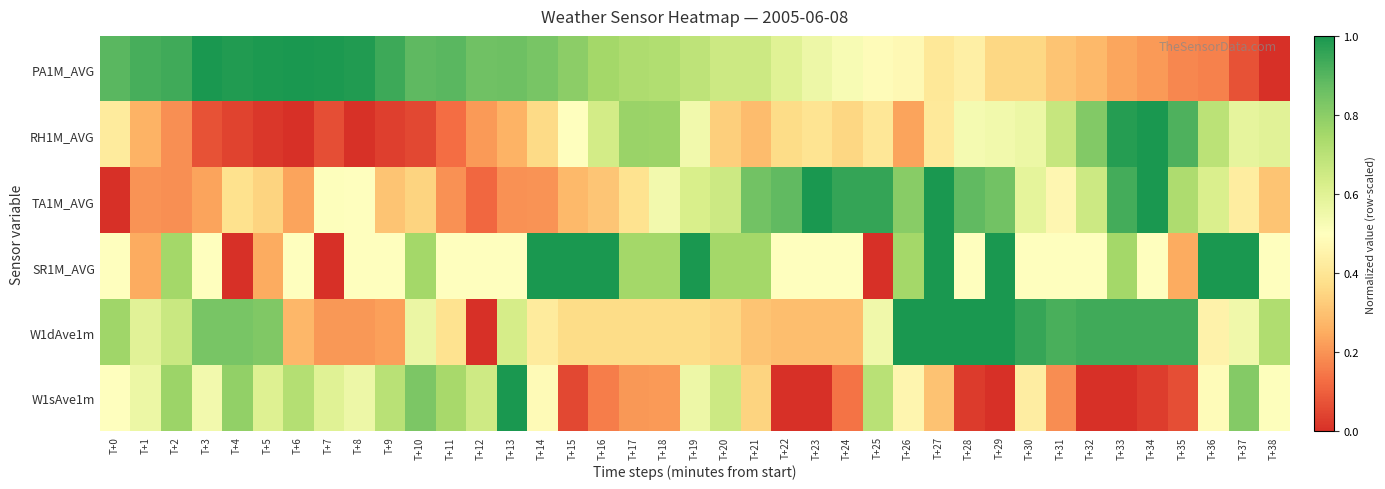

Between T+37 and T+0, which is larger?

T+0